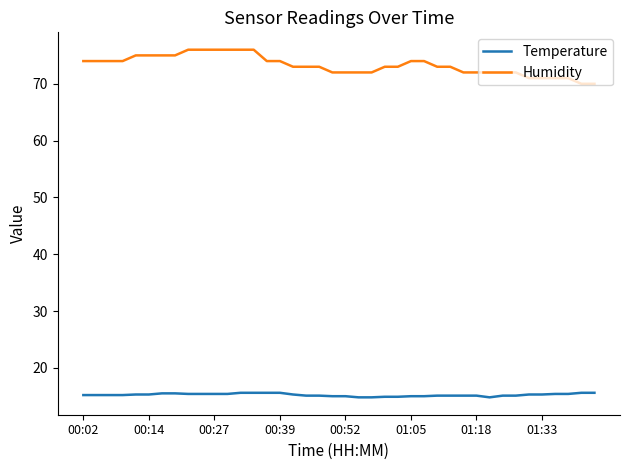

Which series has the largest range (max minus min)?

Humidity